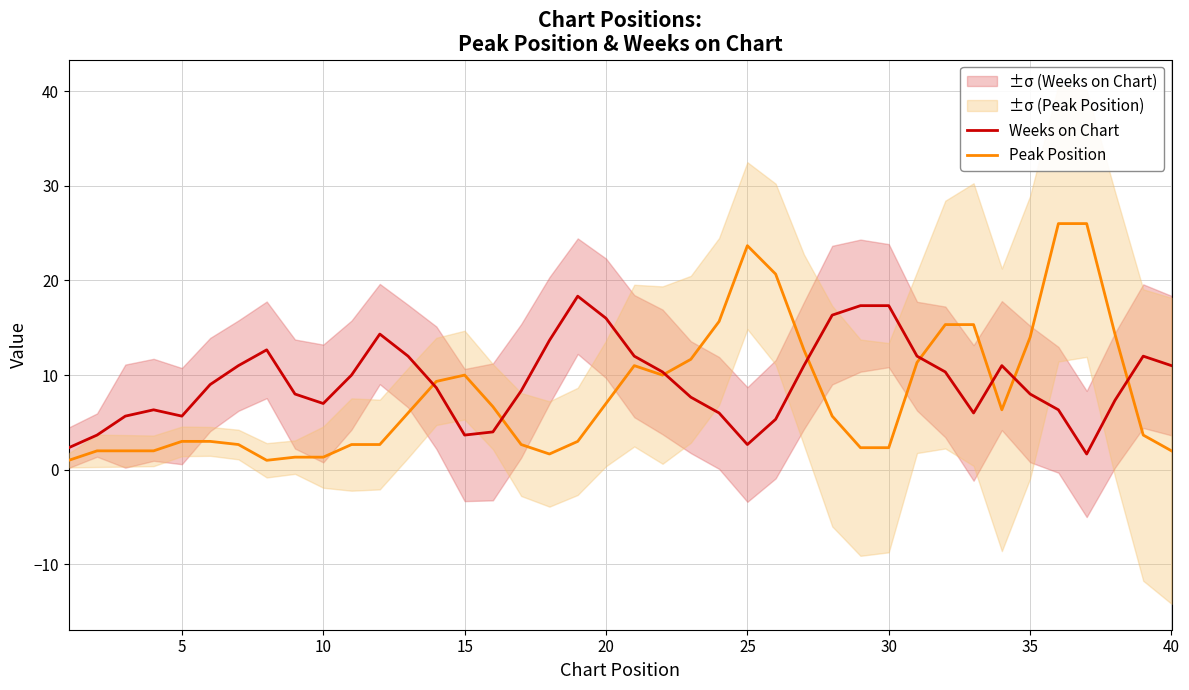

What is the average value of the Weeks on Chart series?

9.3